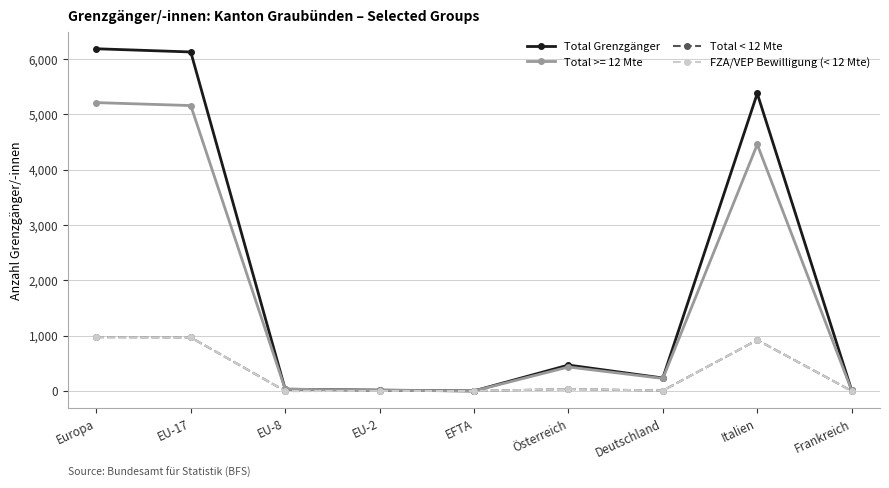

The Total Grenzgänger series shows 2991 at Italien. True or false?

False